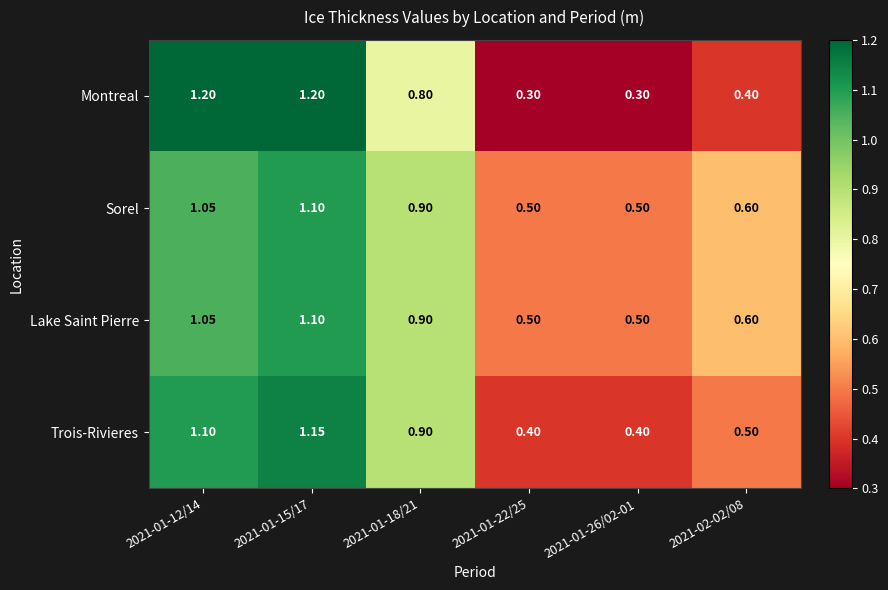

Is the value of Montreal at 2021-01-15/17 greater than the value of Trois-Rivieres at 2021-01-15/17?

Yes